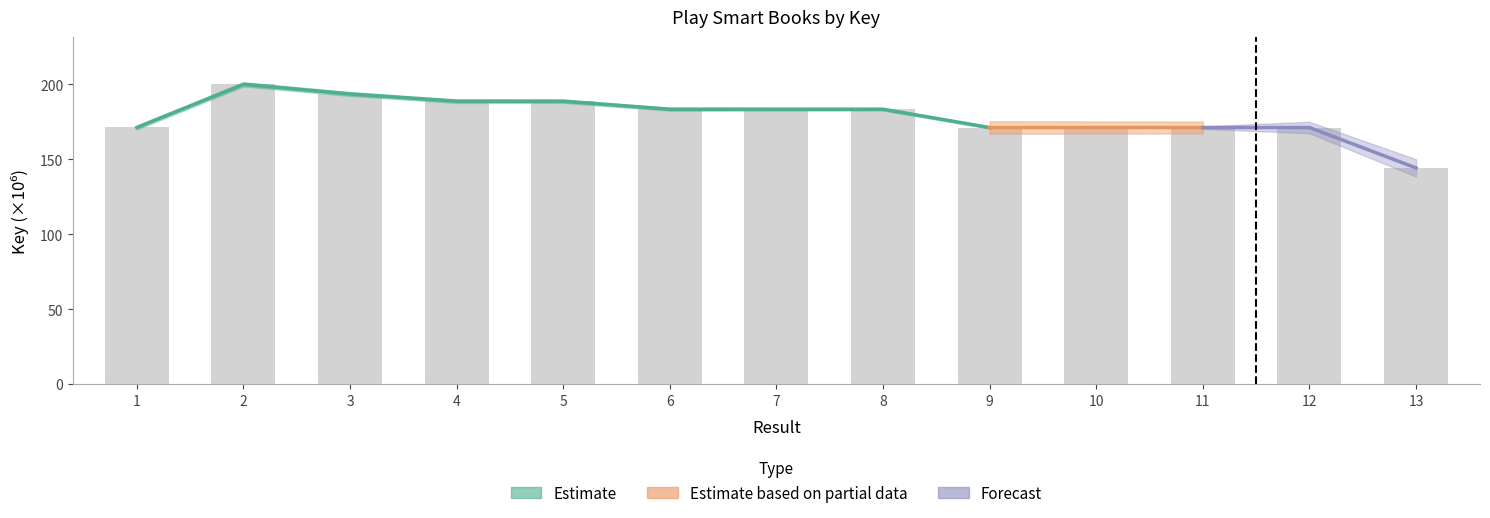

Are the bars horizontal?

No